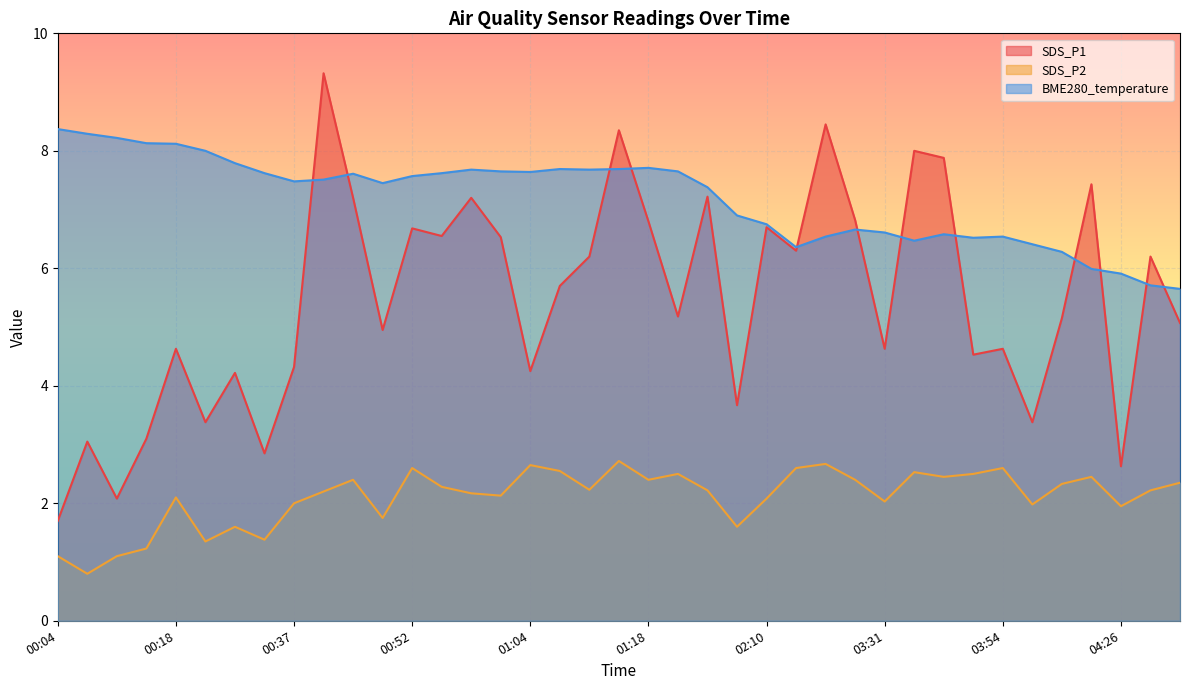

Which has a higher value, 03:28 or 00:52?

03:28